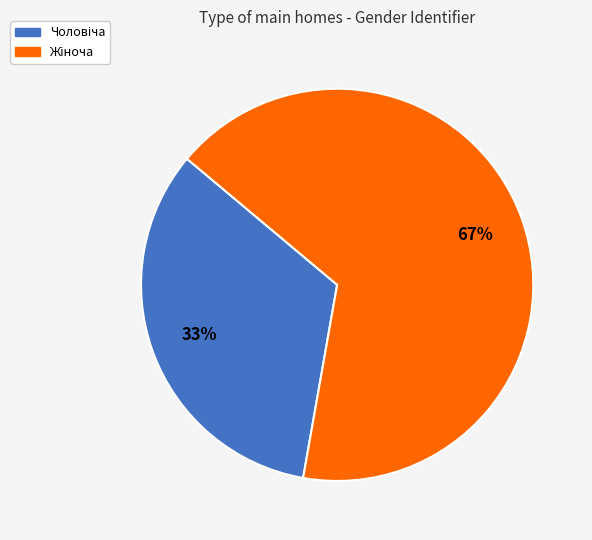

Does any single category account for the majority?

Yes